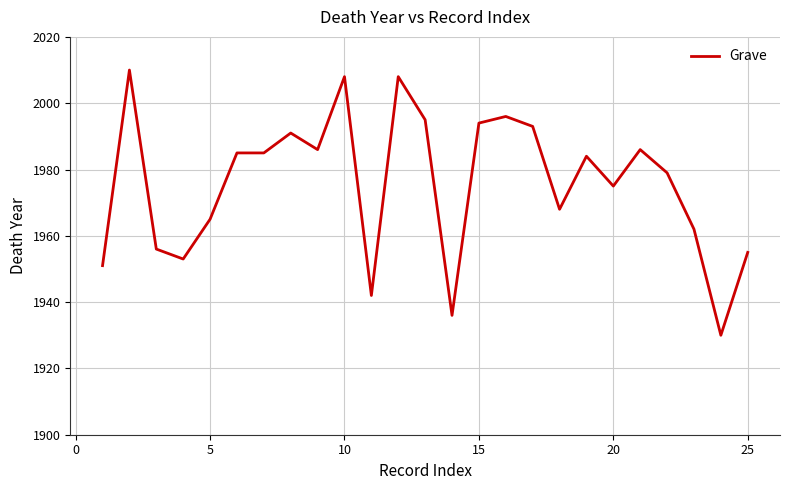

Does the chart have visible grid lines?

Yes